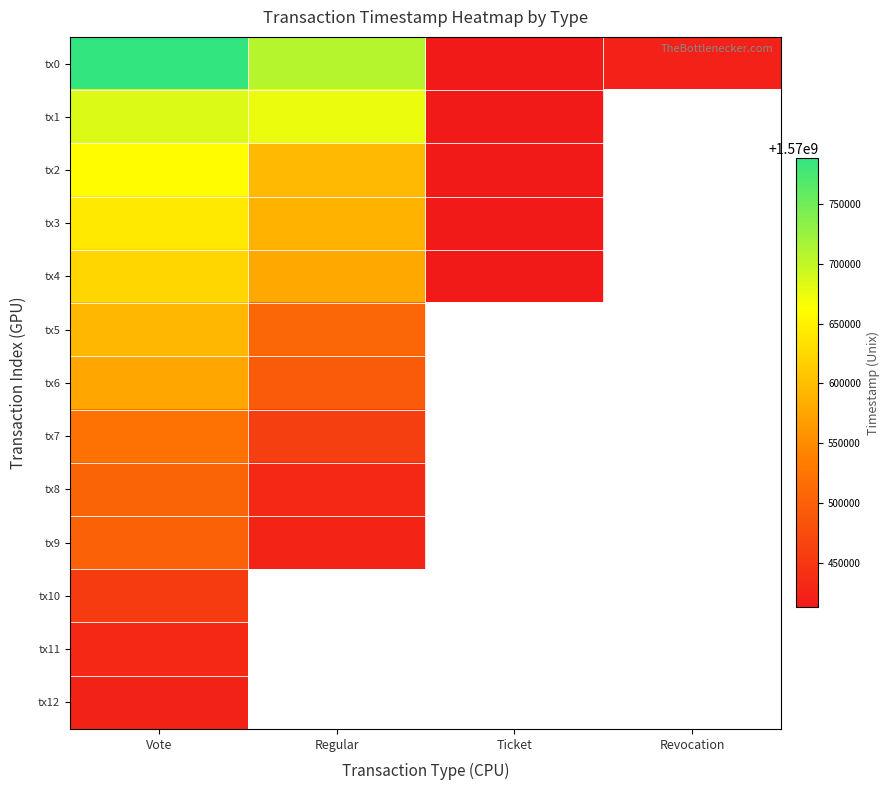

How many values in the tx1 series are below 1570674708?

1